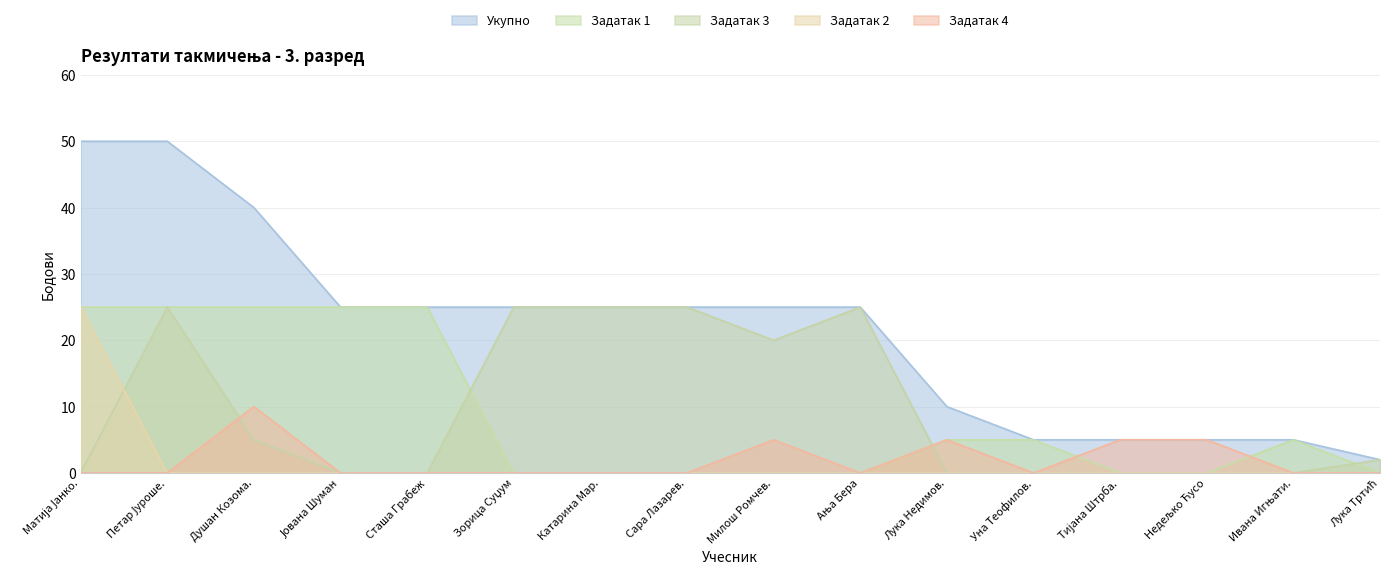

The Задатак 2 series shows 8 at Јована Шуман. True or false?

False